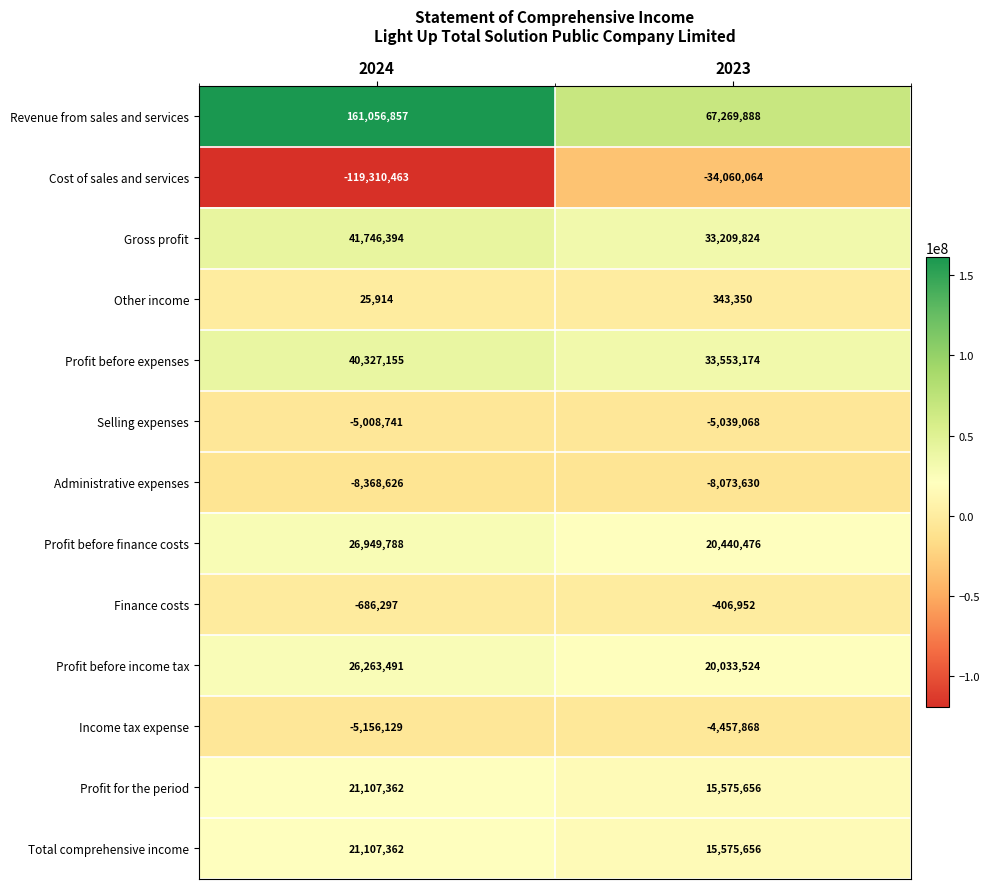

What is the sum of all Administrative expenses values?

-16442256